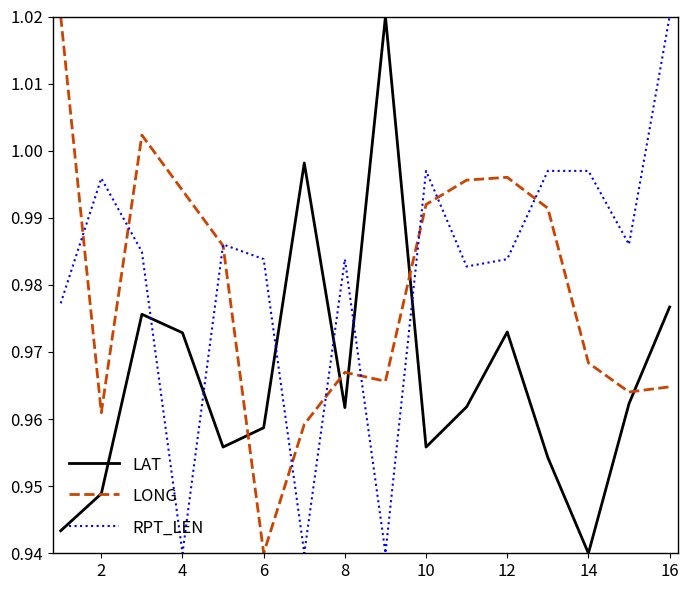

How many times do LAT and RPT_LEN cross each other?

6